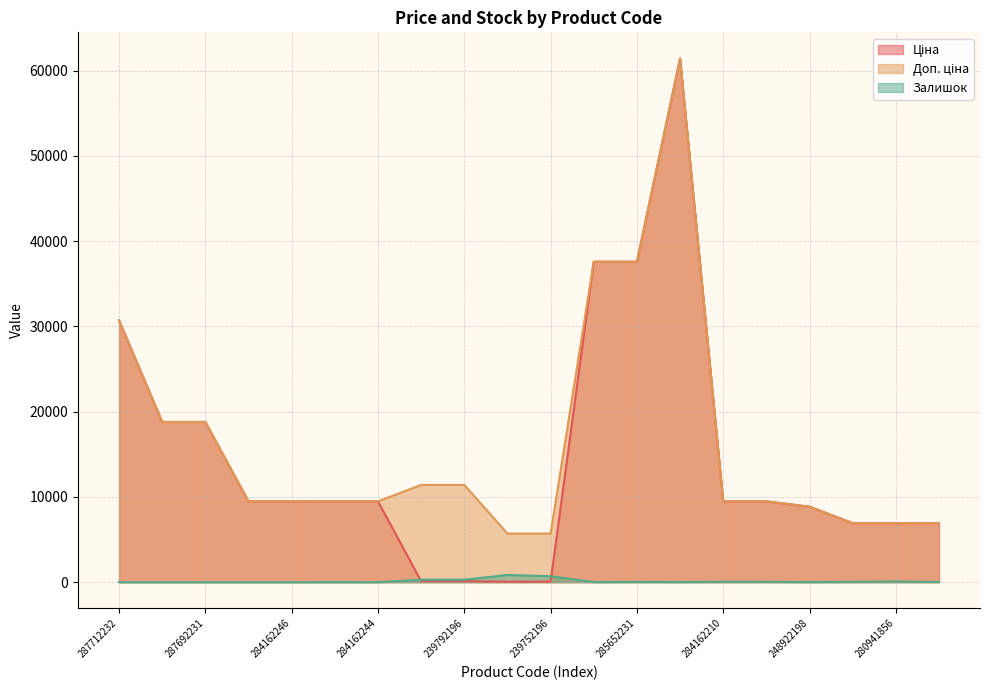

What is the difference between the Ціна values at 239792197 and 280941901?

6811.6